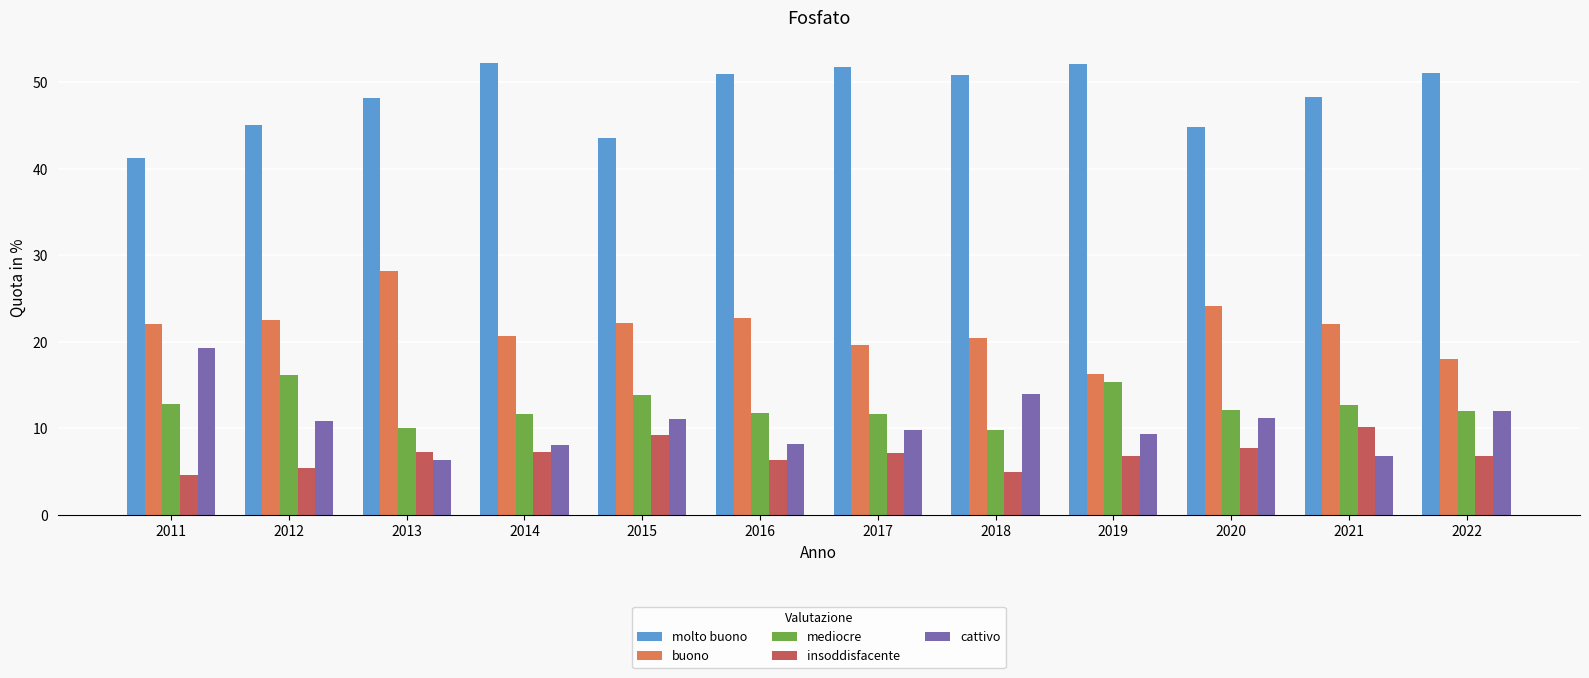

True or false: buono has a value of 32.7 at 2021.

False